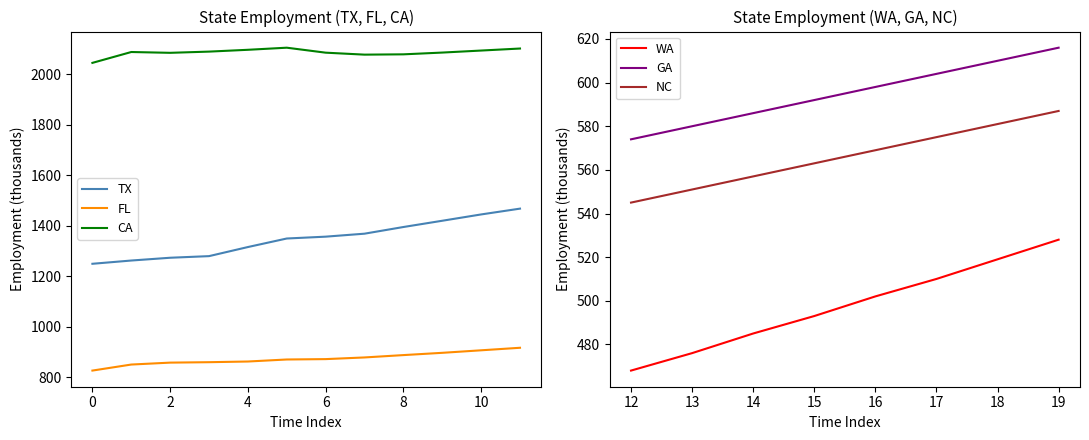

What is the total value across all series at 1997-07?

6300.0